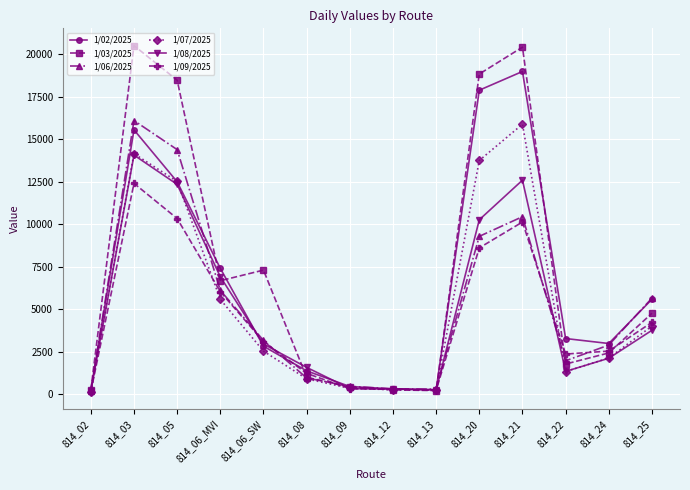

The value of 1/06/2025 at 814_05 is 24053. True or false?

False